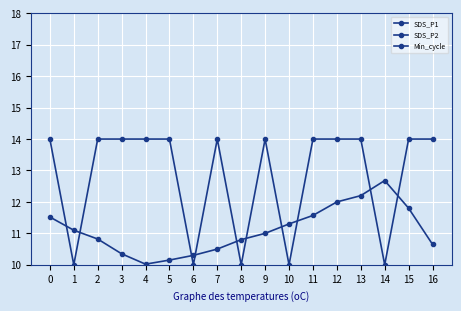

At which category does the chart reach its minimum across all series?

1